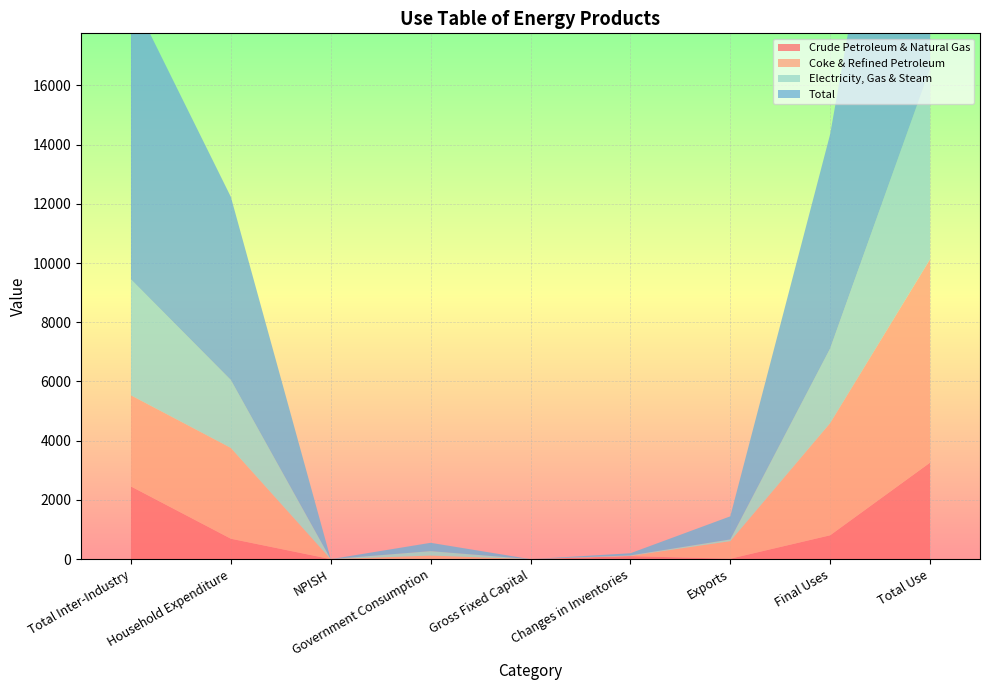

Reading left to right, what are all the values shown in this chart?

Coke & Refined Petroleum: Total Inter-Industry=3077	Household Expenditure=3067	NPISH=0	Government Consumption=120	Gross Fixed Capital=0	Changes in Inventories=9	Exports=594	Final Uses=3790	Total Use=6867
Electricity, Gas & Steam: Total Inter-Industry=3916	Household Expenditure=2294	NPISH=0	Government Consumption=151	Gross Fixed Capital=0	Changes in Inventories=16	Exports=59	Final Uses=2520	Total Use=6436
Total: Total Inter-Industry=9598	Household Expenditure=6184	NPISH=0	Government Consumption=281	Gross Fixed Capital=0	Changes in Inventories=72	Exports=779	Final Uses=7240	Total Use=16913
Crude Petroleum & Natural Gas: Total Inter-Industry=2456	Household Expenditure=690	NPISH=0	Government Consumption=0	Gross Fixed Capital=0	Changes in Inventories=102	Exports=14	Final Uses=806	Total Use=3261